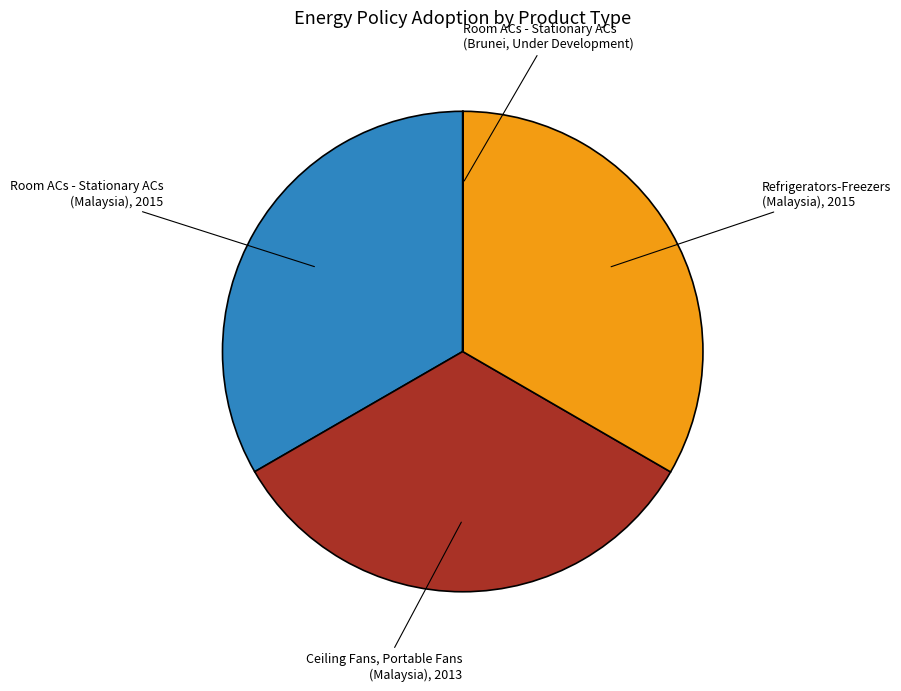

Is there any slice that represents more than half of the pie?

No